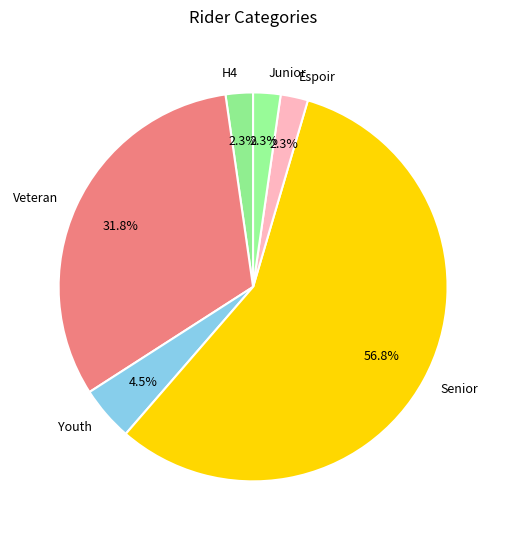

What is the ratio of the value at Senior to the value at Veteran?

1.8